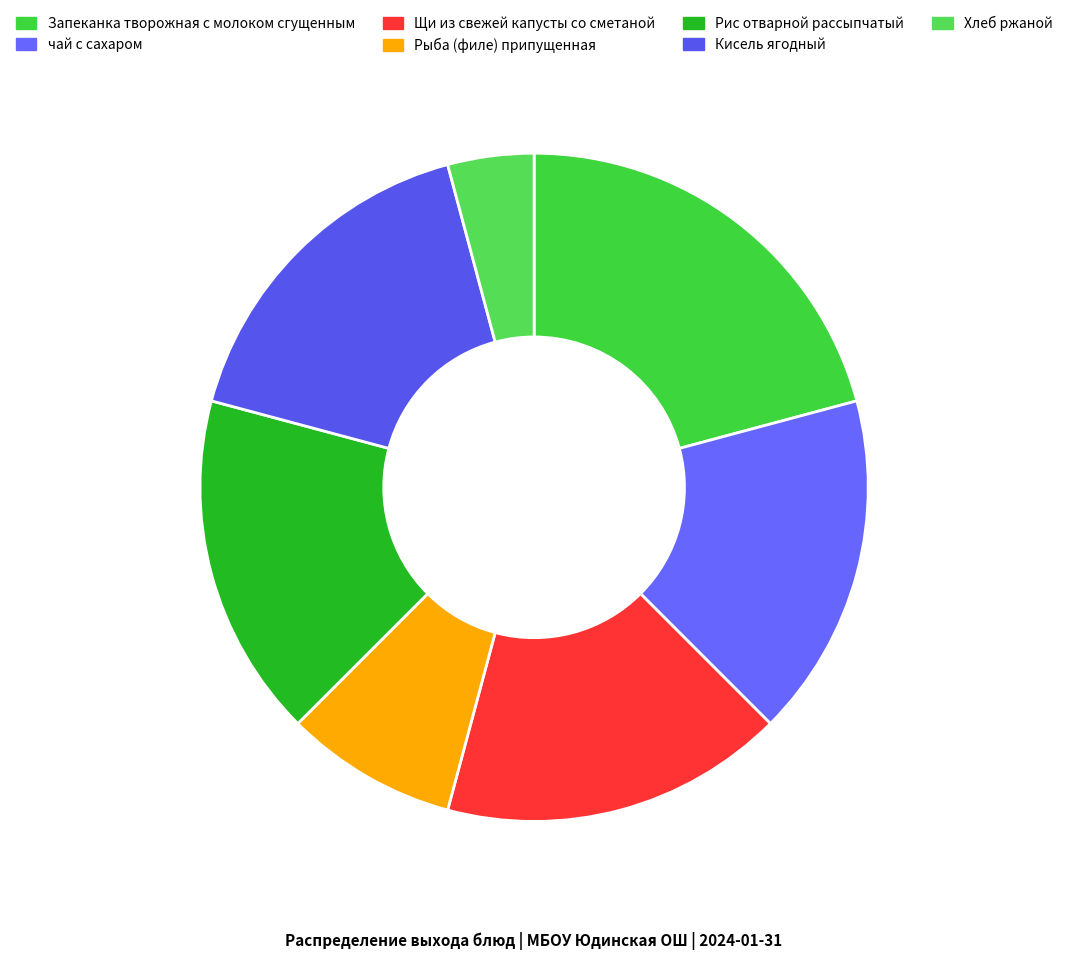

Does Рис отварной рассыпчатый represent more than half of the total?

No